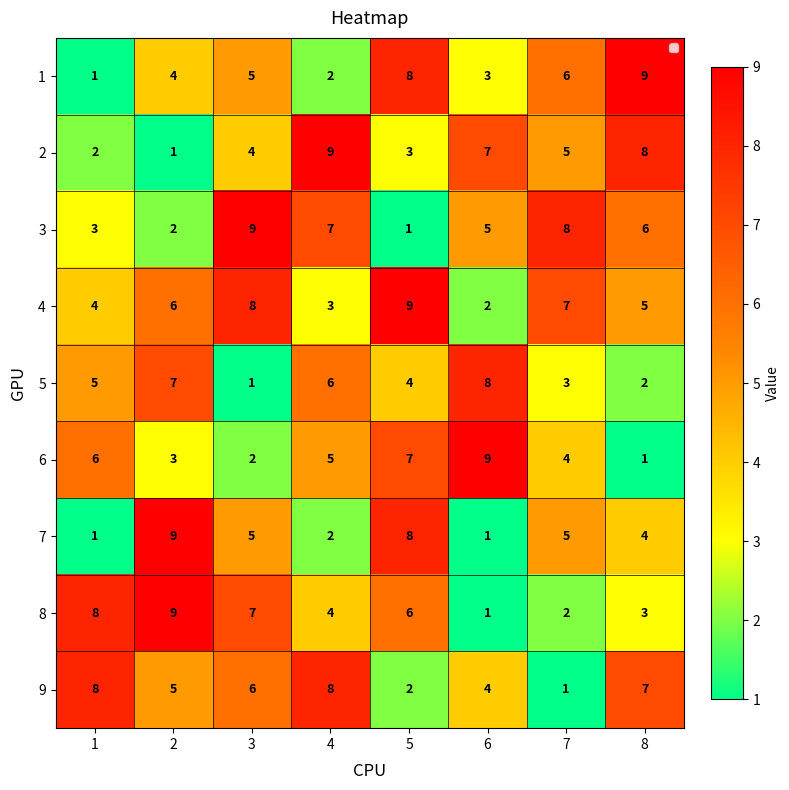

Between 2 and 3, which series saw the biggest shift?

3